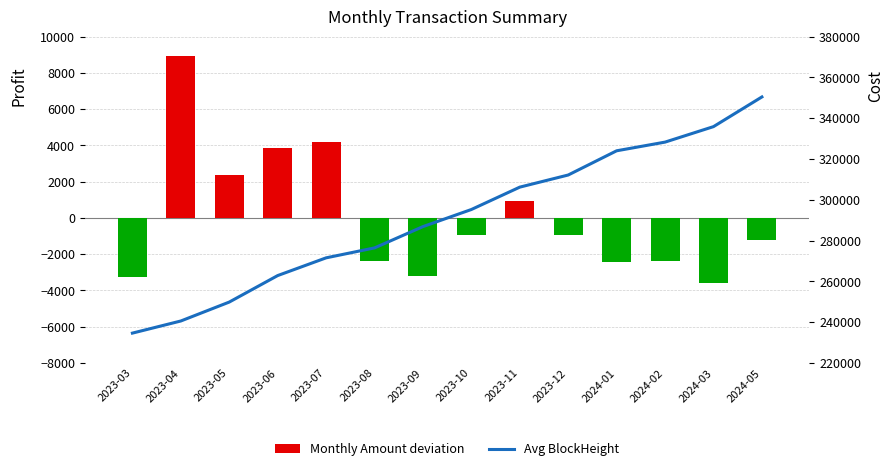

What is the maximum value for Avg BlockHeight?

350455.0